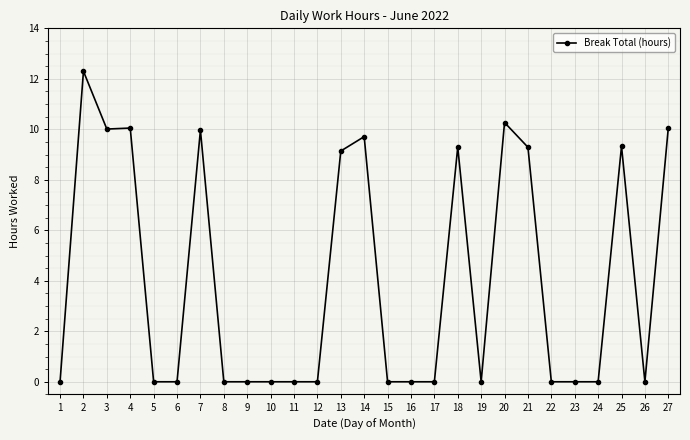

What is the sum of the values at 12 and 18?

9.3